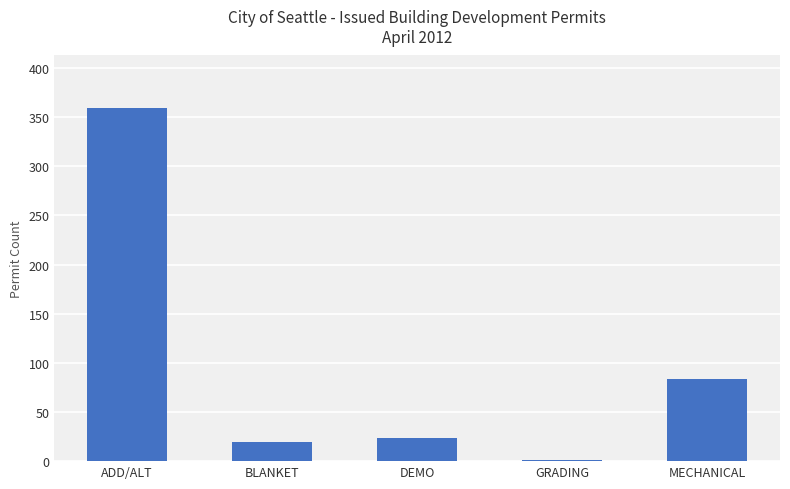

What is the sum of all values?

487